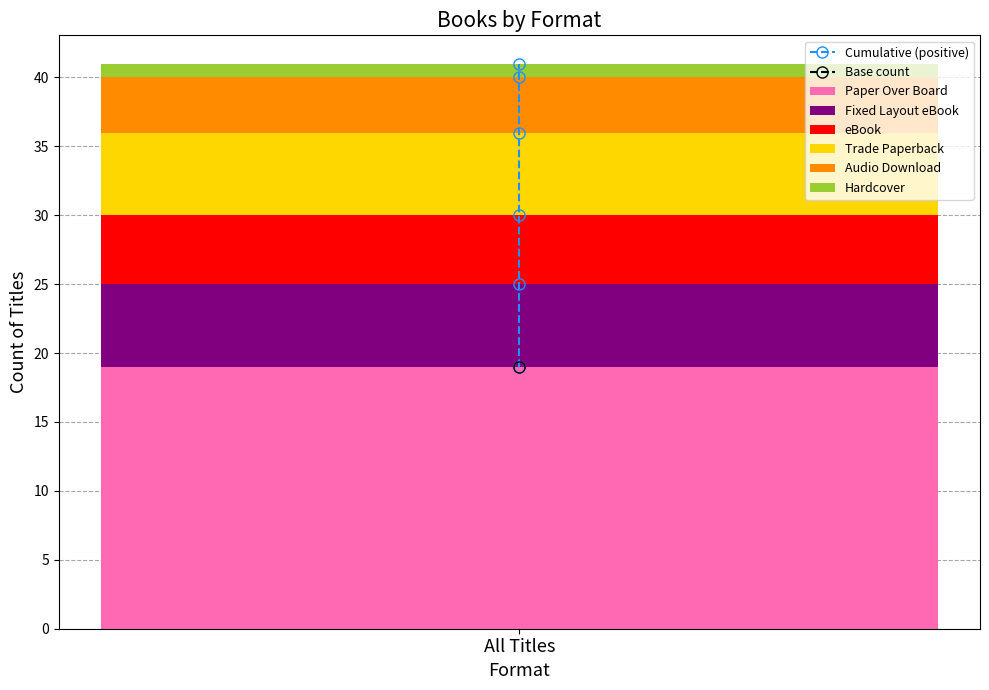

True or false: Paper Over Board has a value of 19 at All Titles.

True